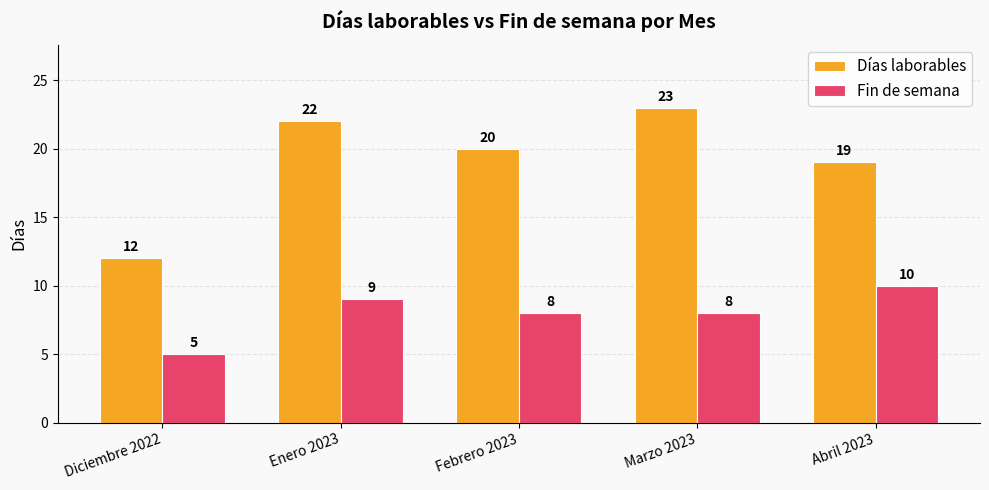

The value of Días laborables at Enero 2023 is 13. True or false?

False